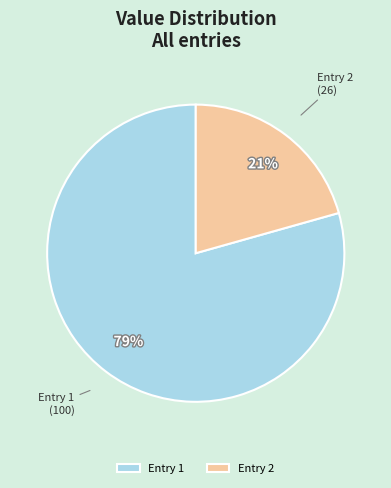

Rank the categories by value from highest to lowest.

Entry 1, Entry 2